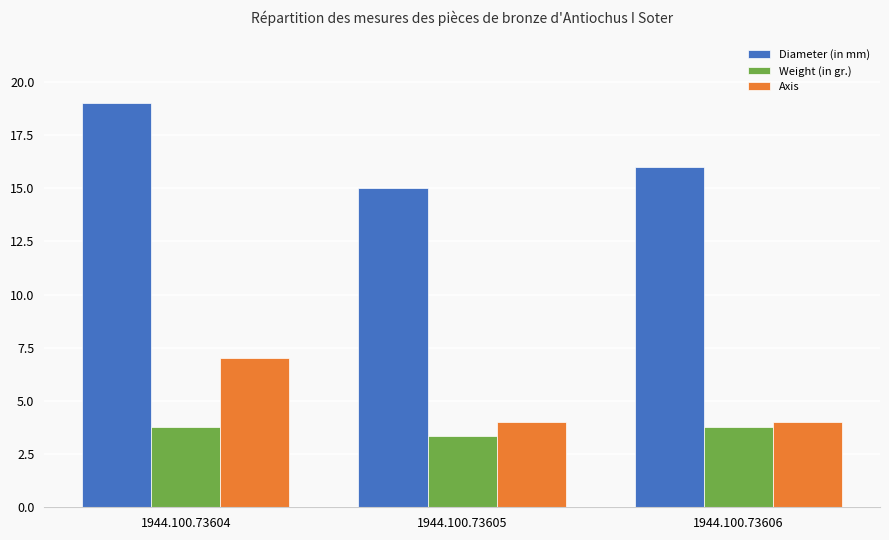

Where is Weight (in gr.) nearest to the value 3?

1944.100.73605